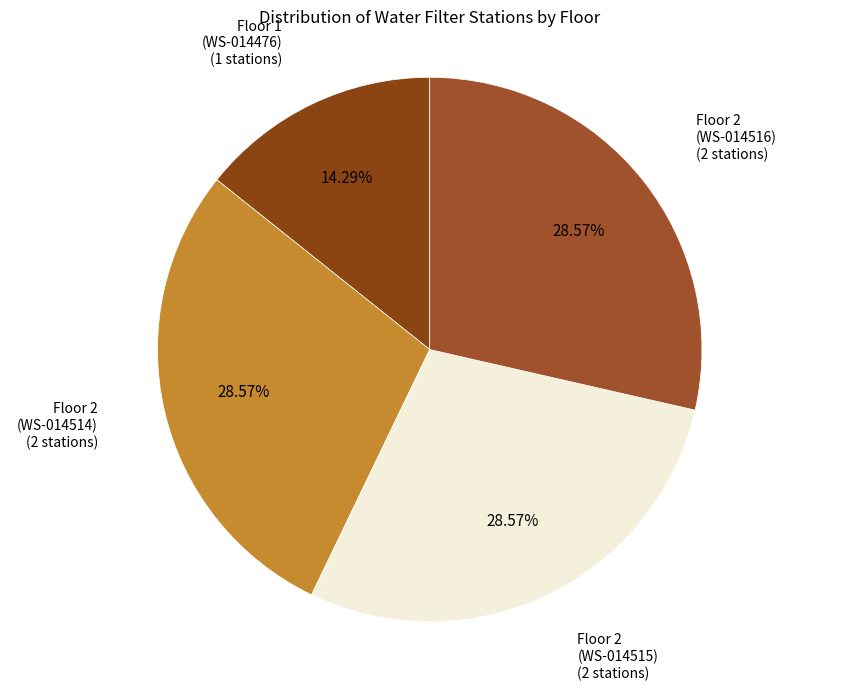

Count the number of slices in the pie.

4